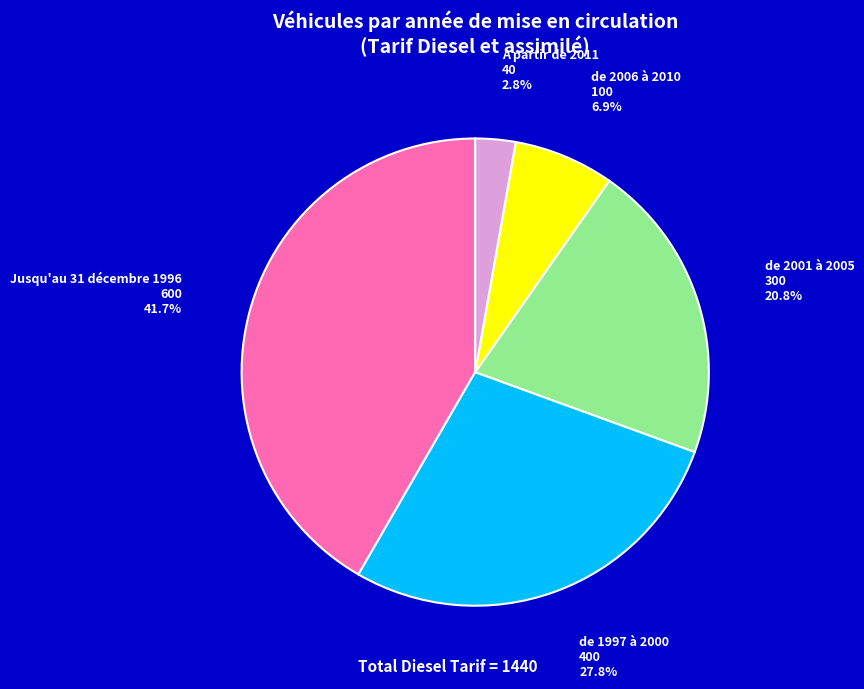

How much of the chart is everything except A partir de 2011?

97.2%